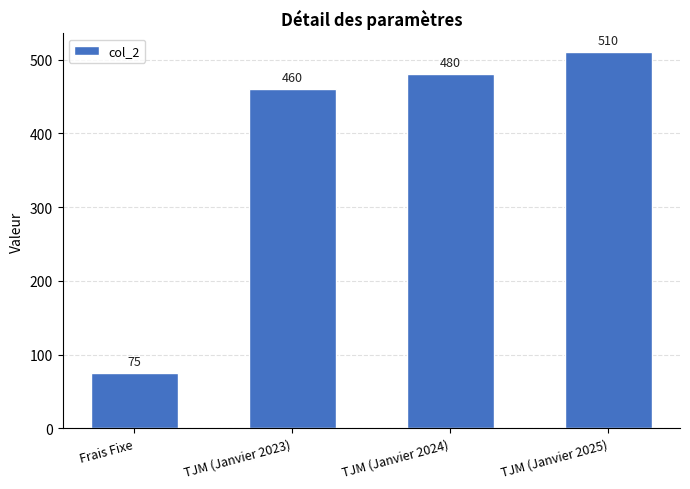

What is the minimum value shown in the chart?

75